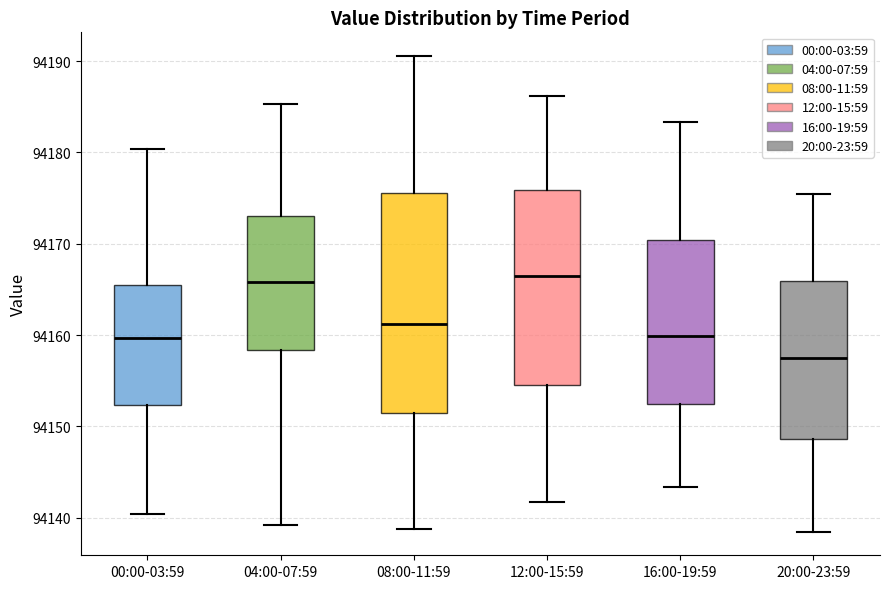

Reading left to right, transcribe this box plot: for each box, give where its median line is, the range the box spans, and where its two whiskers end, as read against the y-axis. The values are not printed on the chart, so give them approximately, as read against the axis.

00:00-03:59: median 94160, box 94152 to 94165, whiskers 94140 to 94180
04:00-07:59: median 94166, box 94158 to 94173, whiskers 94139 to 94185
08:00-11:59: median 94161, box 94151 to 94176, whiskers 94139 to 94191
12:00-15:59: median 94166, box 94155 to 94176, whiskers 94142 to 94186
16:00-19:59: median 94160, box 94152 to 94170, whiskers 94143 to 94183
20:00-23:59: median 94158, box 94149 to 94166, whiskers 94139 to 94175